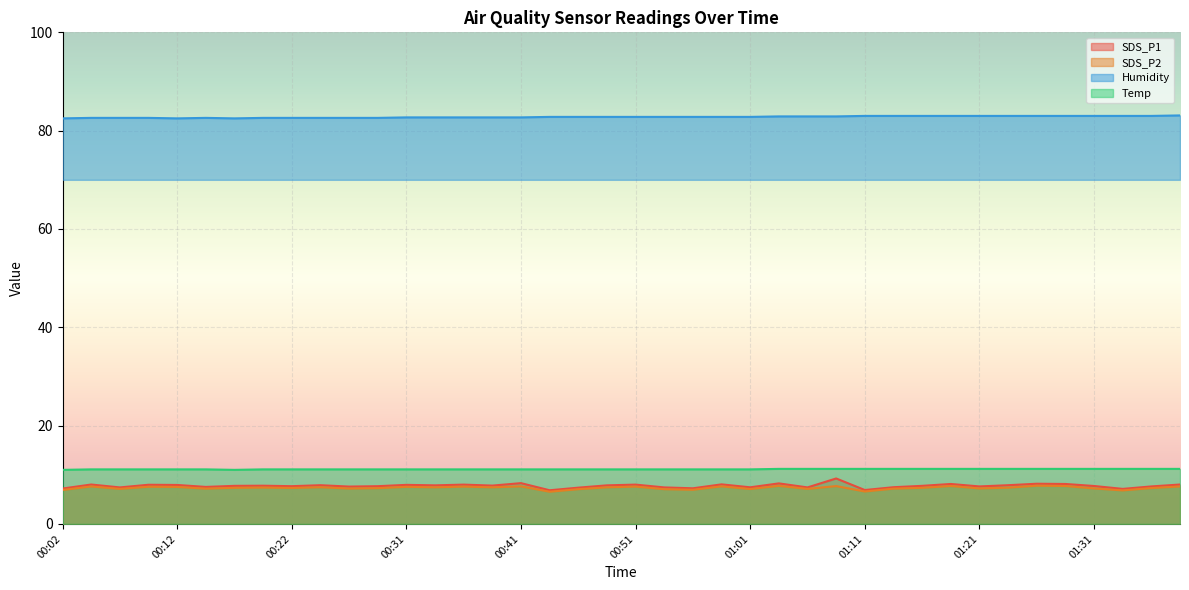

True or false: SDS_P1 has more than 2 points higher than both neighbors.

True